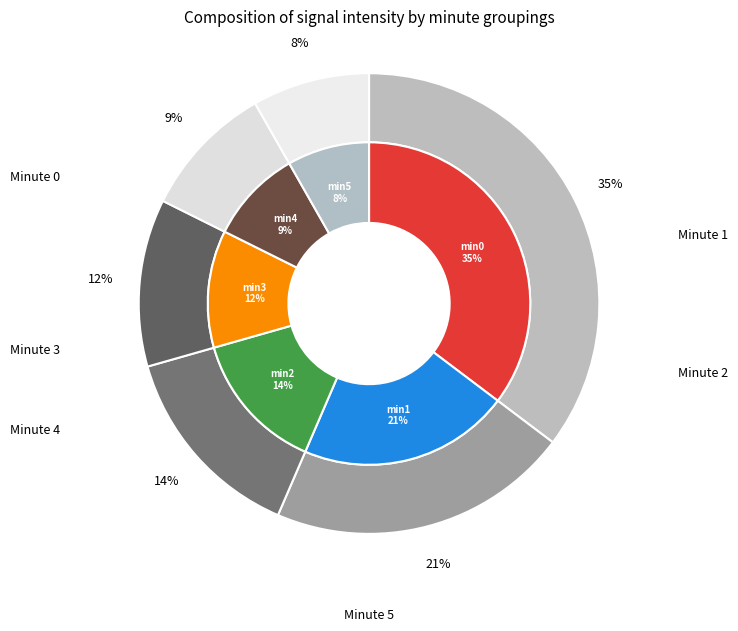

What percentage do minute_5 and minute_1 together represent?

29.4%